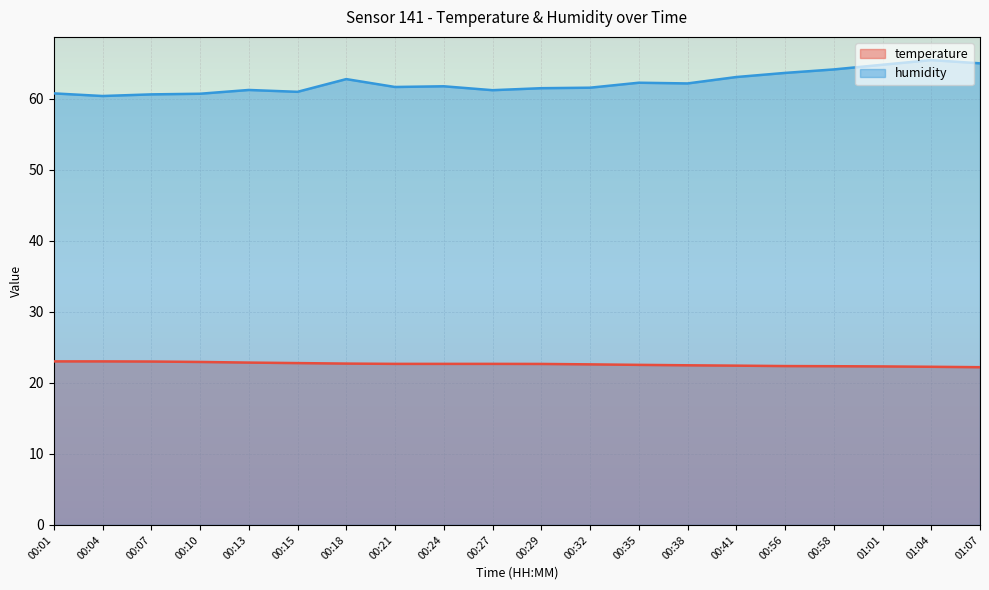

Which series has the widest spread of values?

humidity